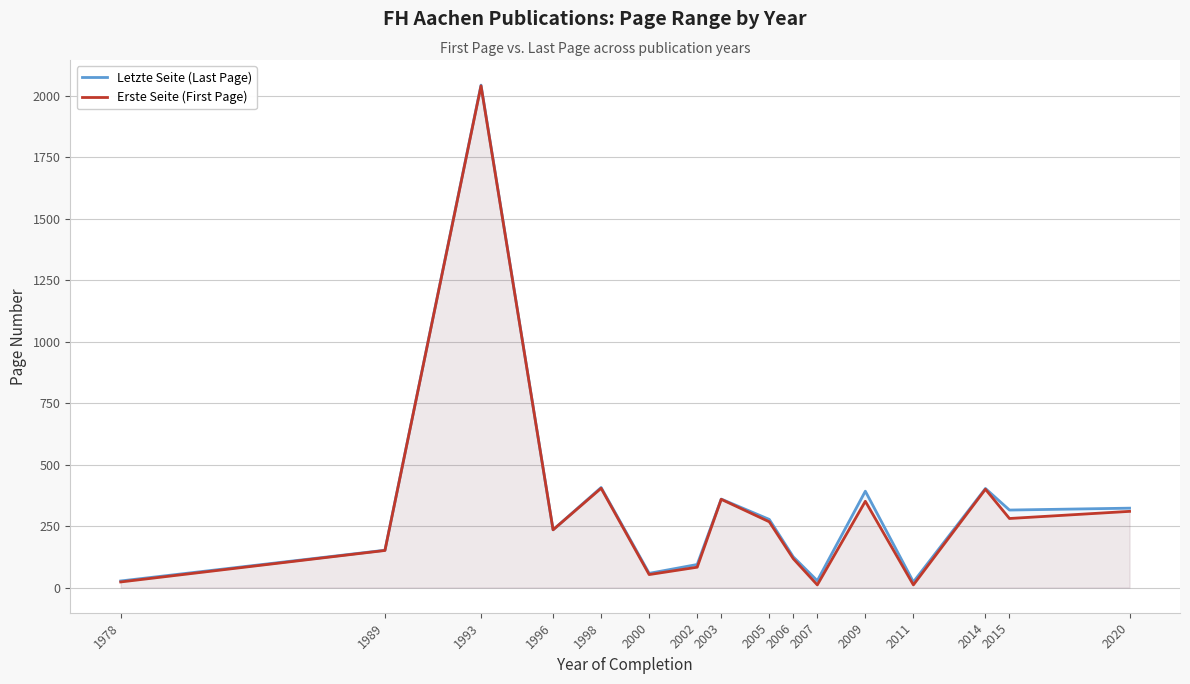

Between 1996 and 2005, which series saw the biggest shift?

Letzte Seite (Last Page)